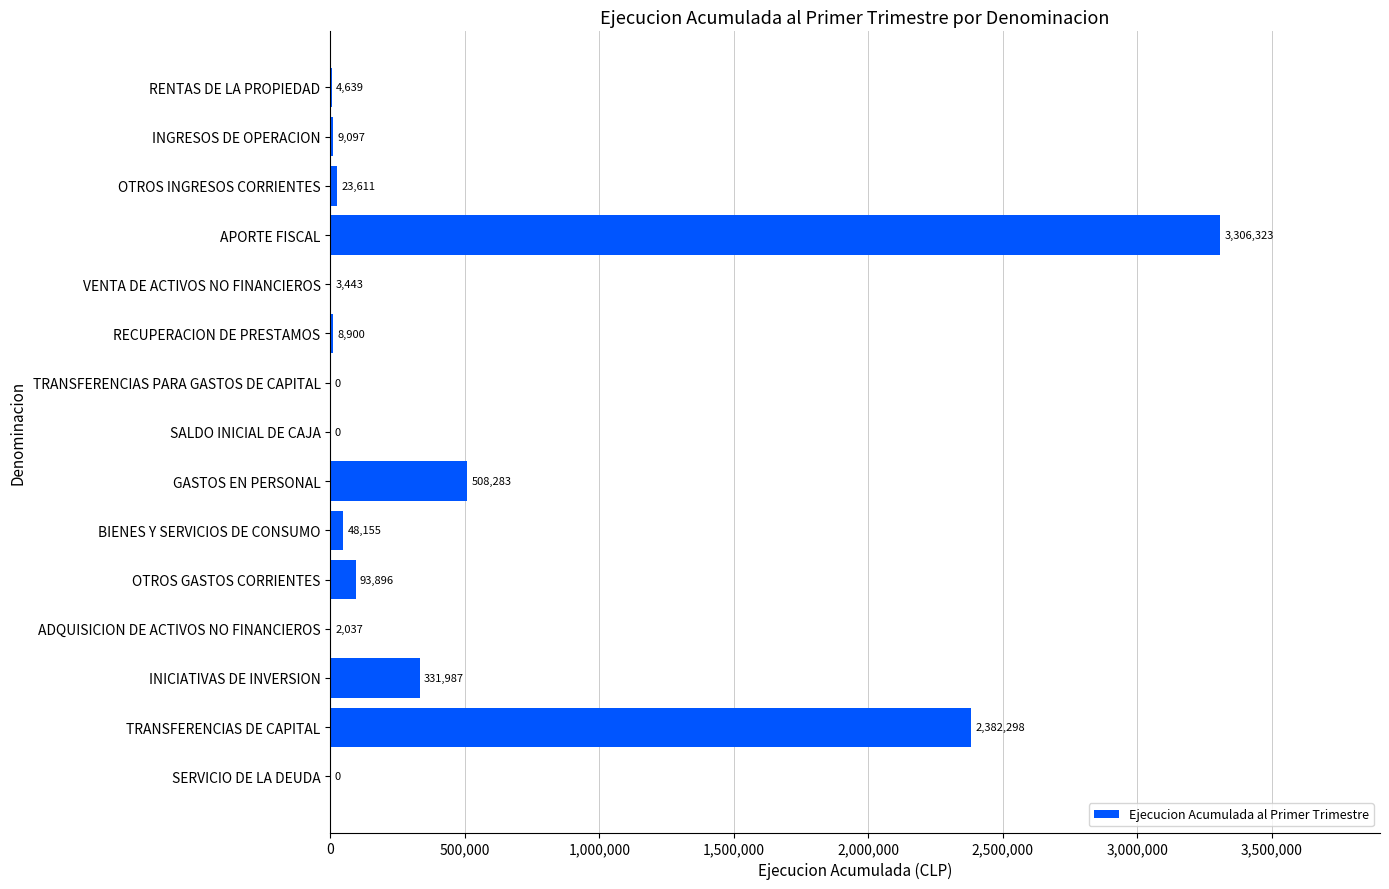

Where is the data nearest to the value 1653161?

TRANSFERENCIAS DE CAPITAL